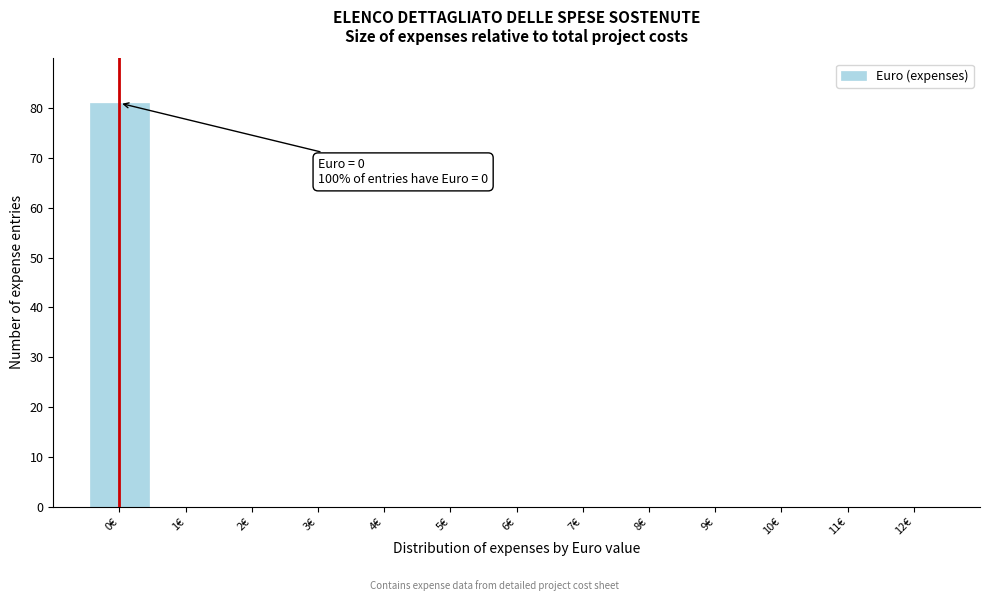

Reading right to left, what are all the values shown in this chart?

12€=0	11€=0	10€=0	9€=0	8€=0	7€=0	6€=0	5€=0	4€=0	3€=0	2€=0	1€=0	0€=81